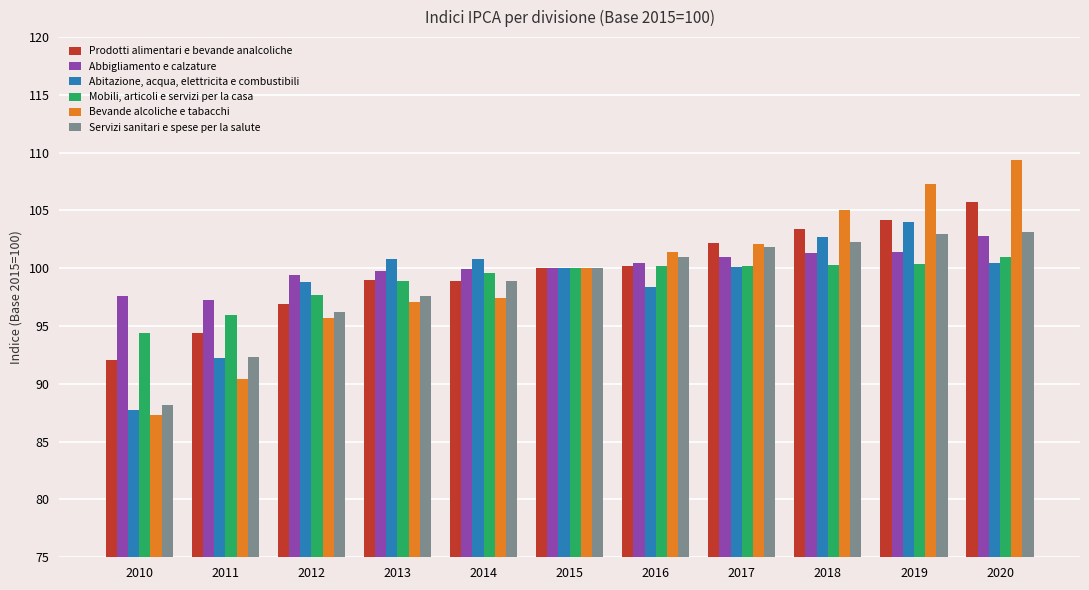

What is the average value of the Abbigliamento e calzature series?

100.1